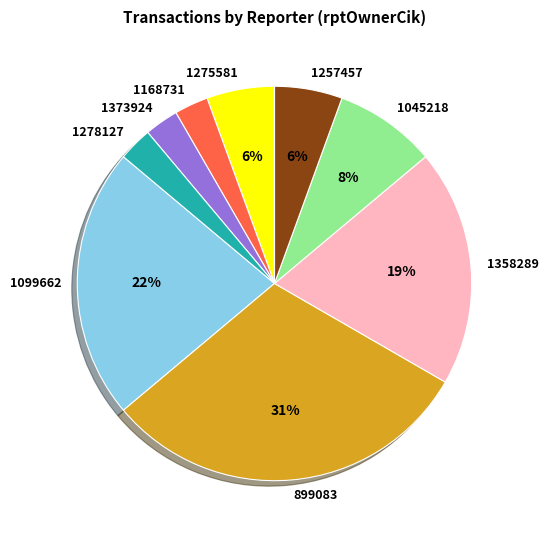

Does 1168731 account for over 50% of the chart?

No